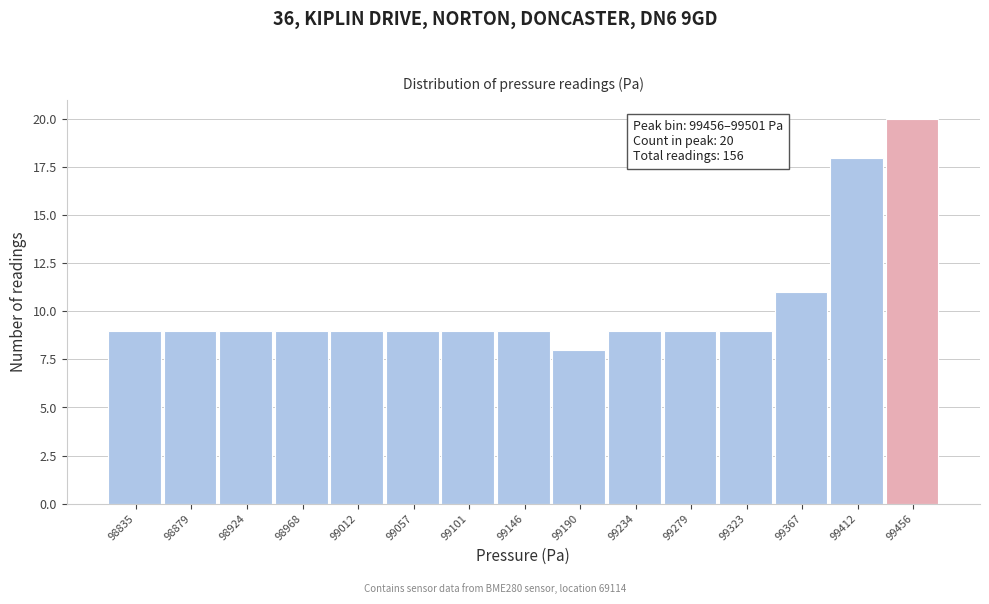

Reading right to left, what are all the values shown in this chart?

99456=20	99412=18	99367=11	99323=9	99279=9	99234=9	99190=8	99146=9	99101=9	99057=9	99012=9	98968=9	98924=9	98879=9	98835=9